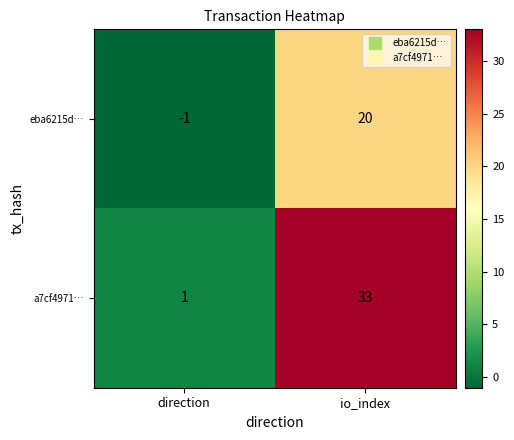

How many series are shown in this chart?

2